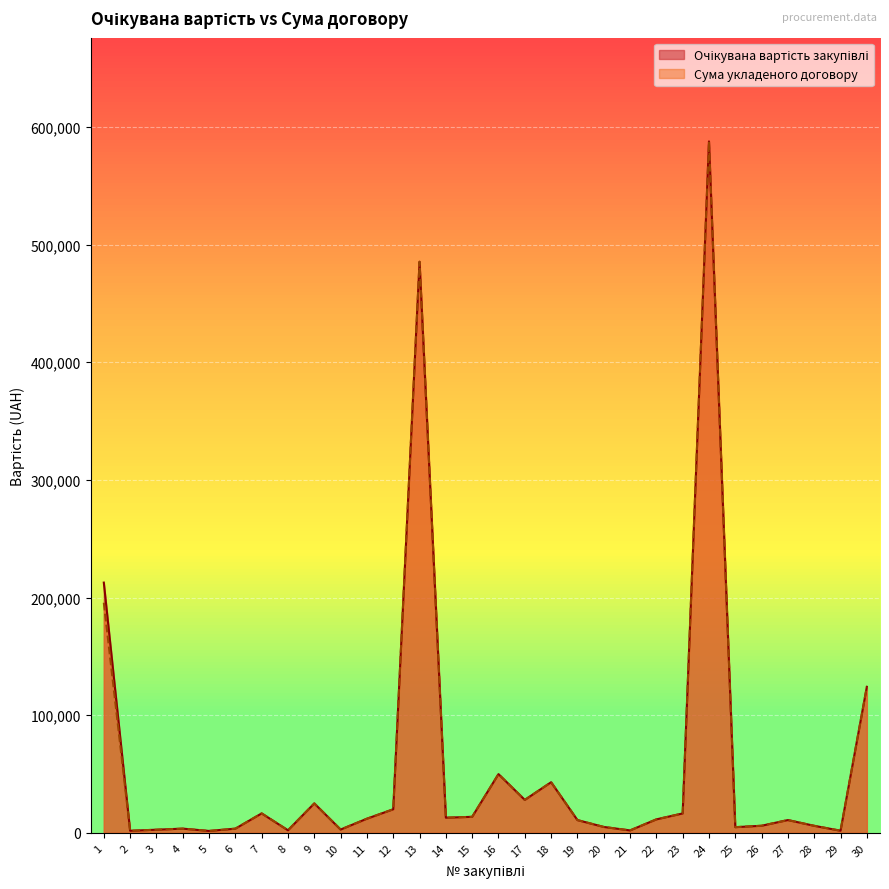

What is the average value of the Очікувана вартість закупівлі series?

57464.2